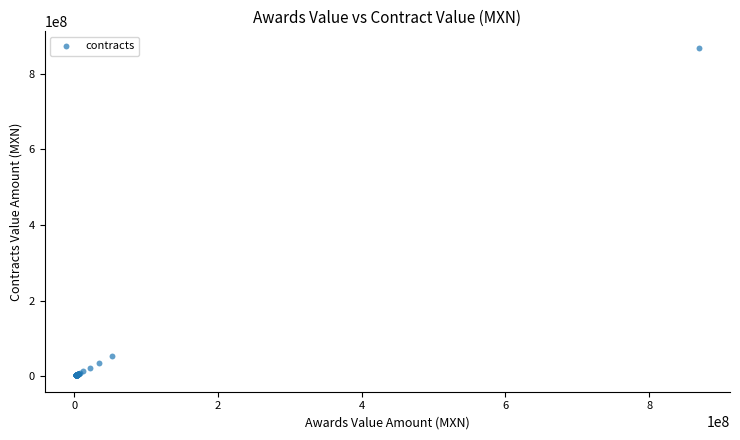

What Y value in the scatter plot is closest to 435508808?

53069004.0